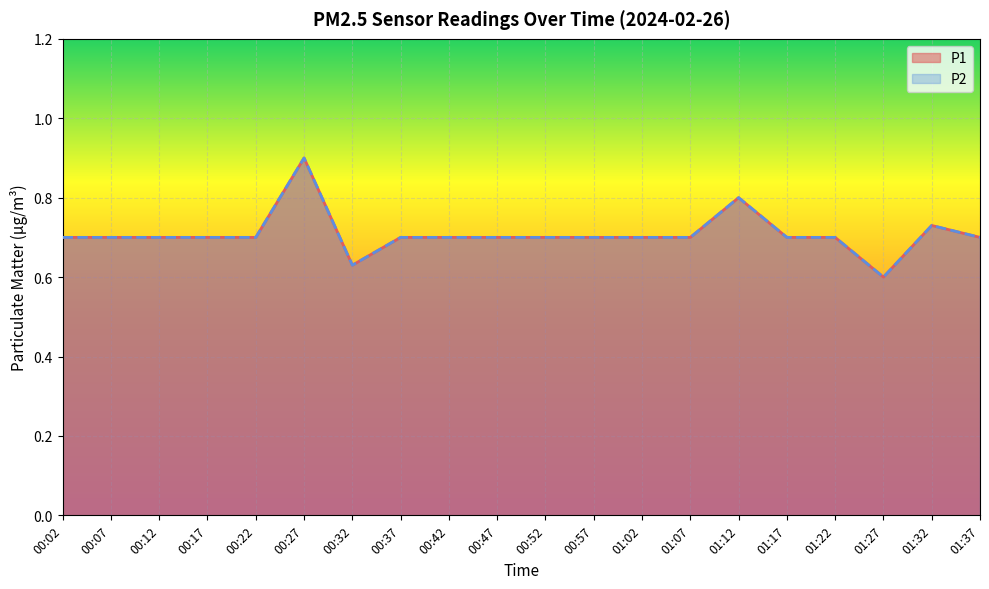

Which series has the largest range (max minus min)?

P1